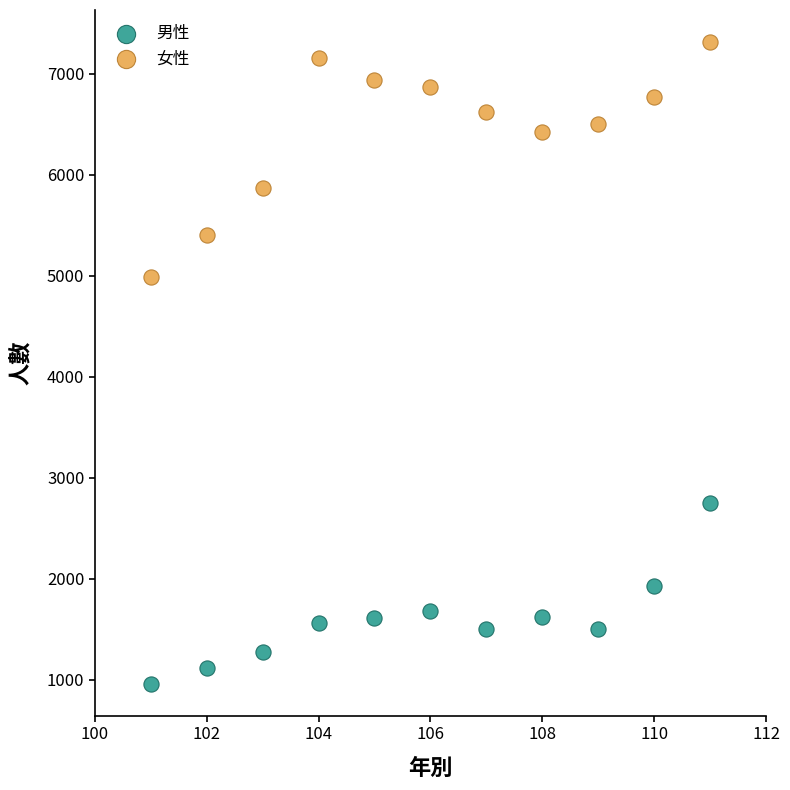

Across all data points, what is the range of X values (max minus min)?

10